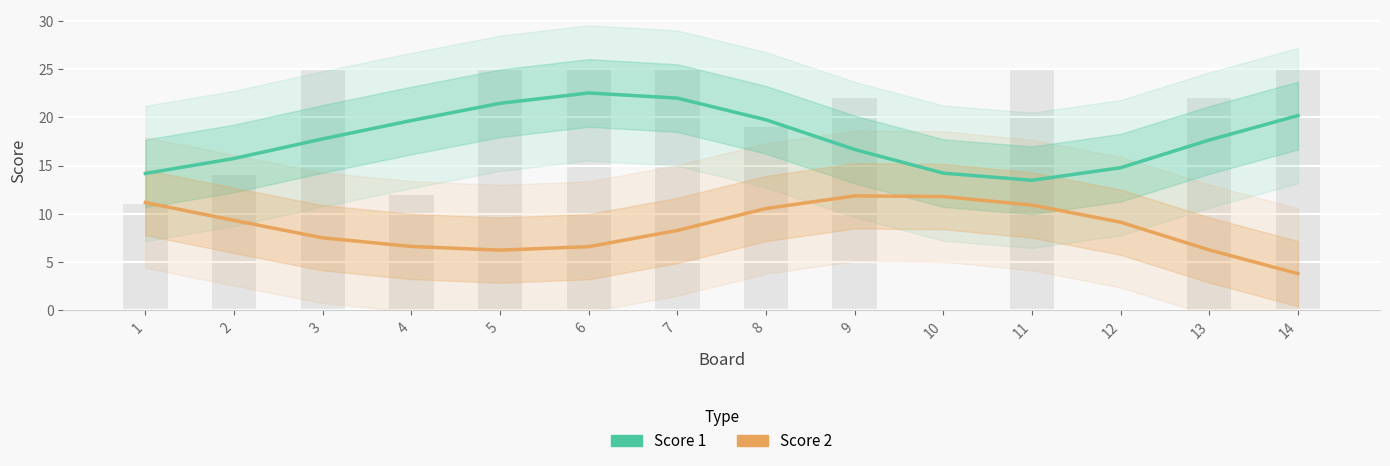

At which label is Score 2 closest to 7?

4